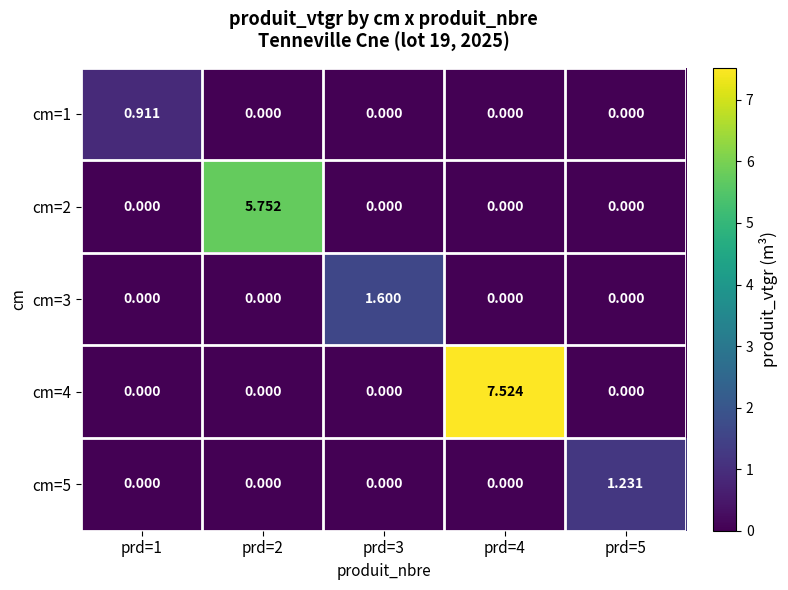

Is the value of cm=4 at prd=1 greater than the value of cm=3 at prd=3?

No